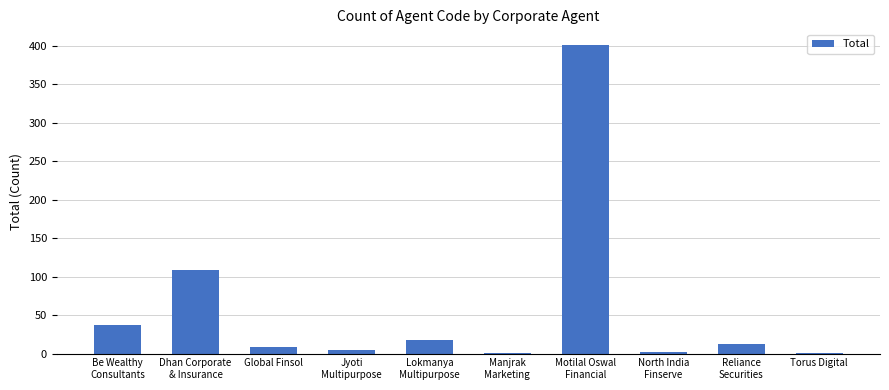

What is the maximum value shown in the chart?

401